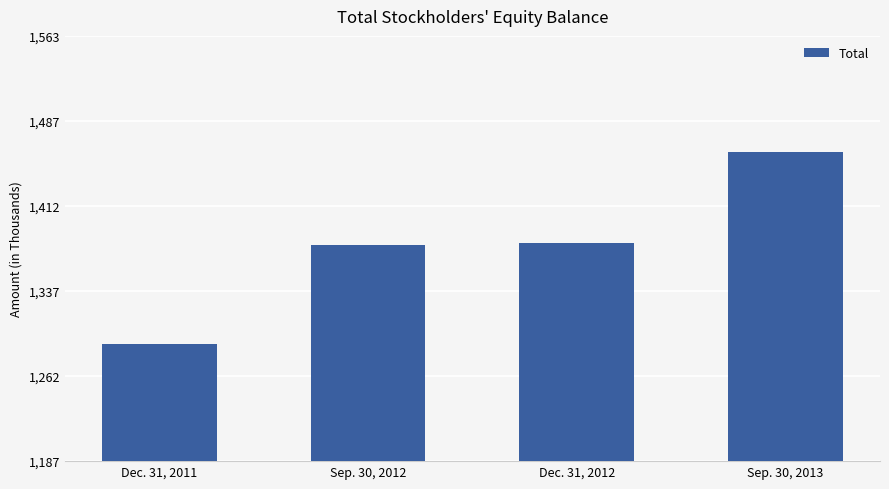

What is the value of the 3rd bar from the left?

1380498